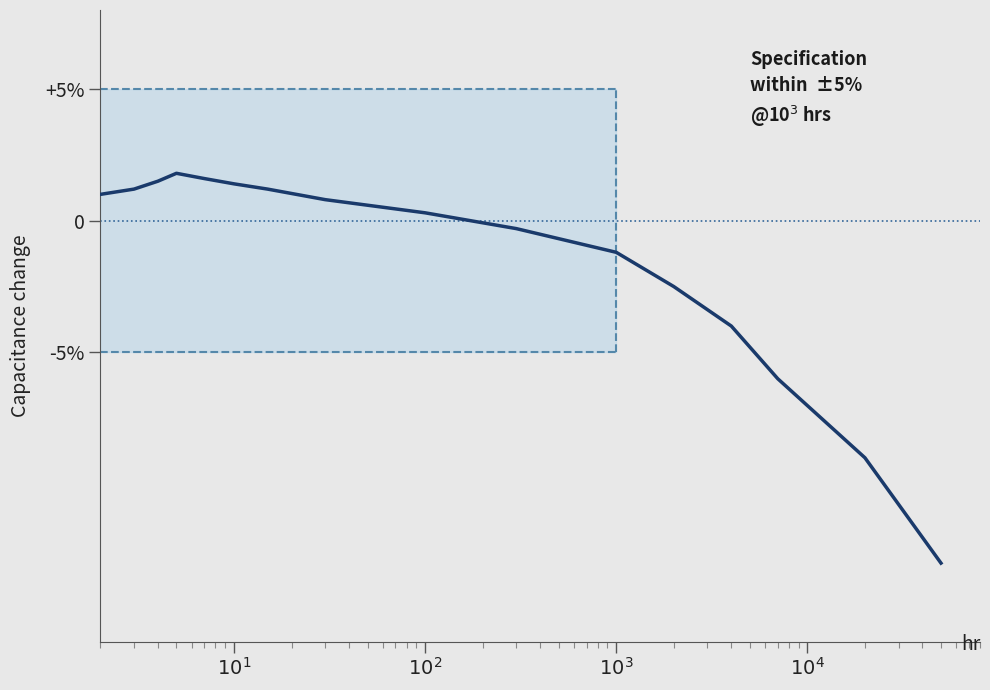

Is it true that the value at $10^2$ is 0.1?

False